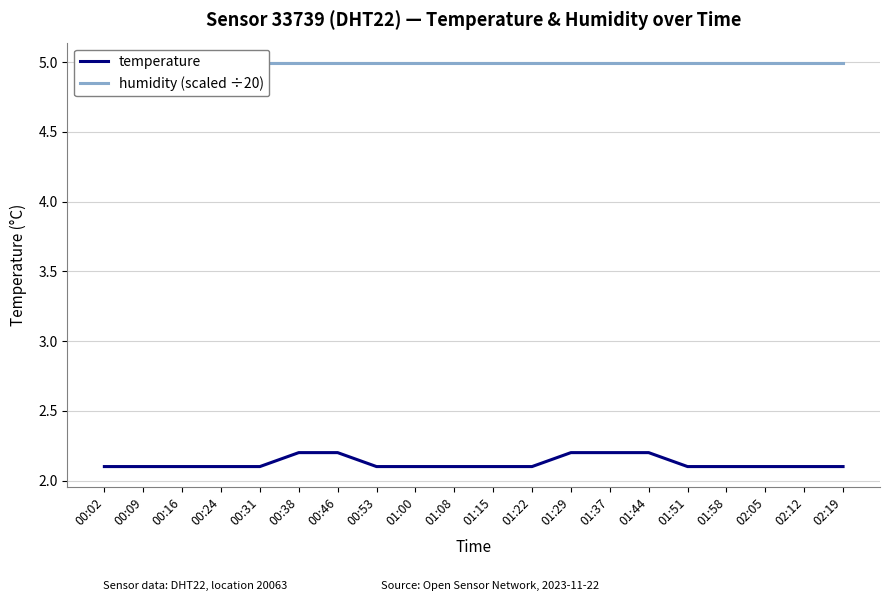

Reading right to left, transcribe all the data shown in this chart.

temperature: 2.1	2.1	2.1	2.1	2.1	2.2	2.2	2.2	2.1	2.1	2.1	2.1	2.1	2.2	2.2	2.1	2.1	2.1	2.1	2.1
humidity (scaled ÷20): 5.0	5.0	5.0	5.0	5.0	5.0	5.0	5.0	5.0	5.0	5.0	5.0	5.0	5.0	5.0	5.0	5.0	5.0	5.0	5.0